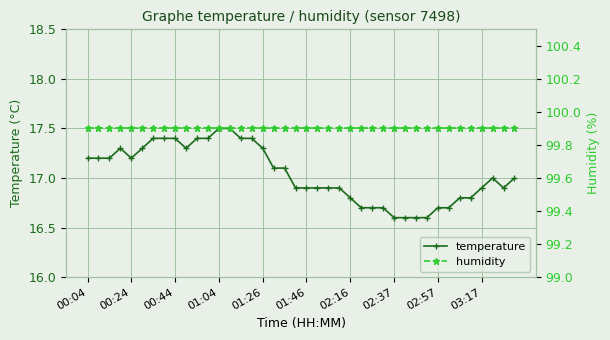

Is it true that humidity equals 99.9 at 15?

True